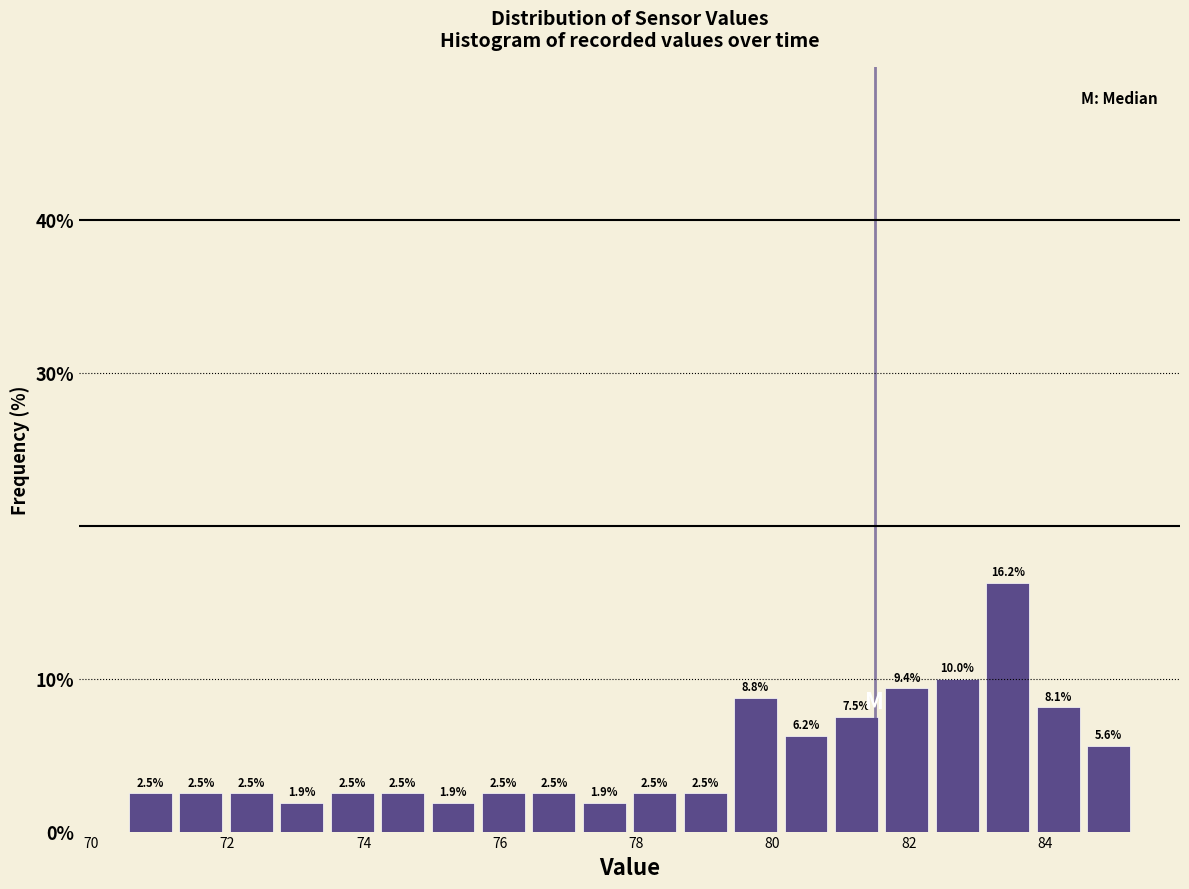

Read against the x-axis, roughly where is the centre of the tallest bar?

83.4